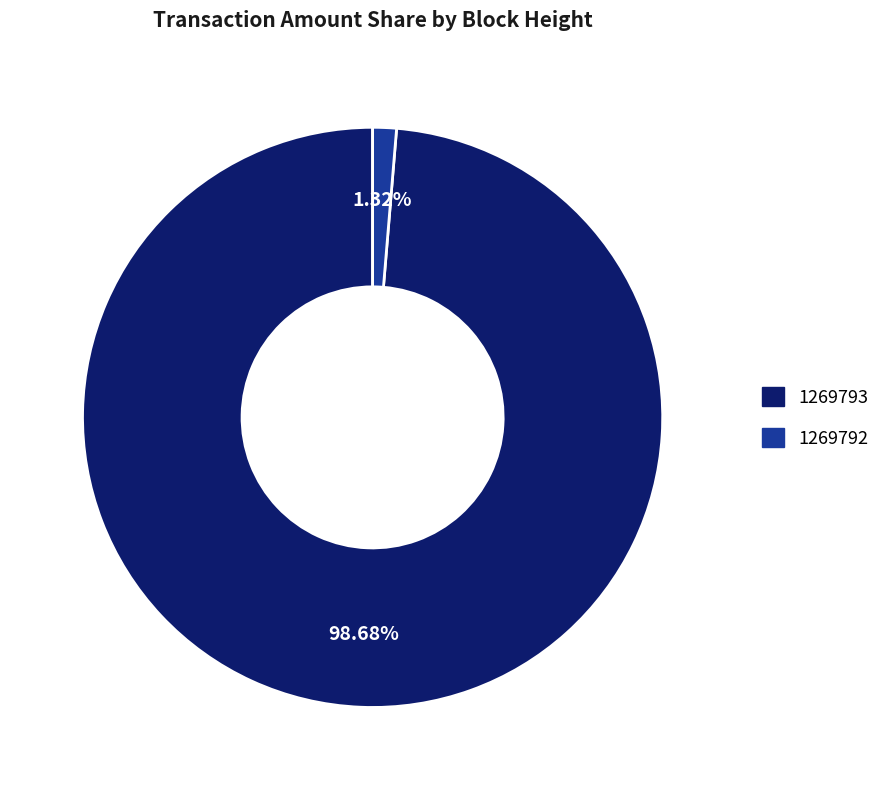

What percentage is NOT represented by 1269792?

98.7%